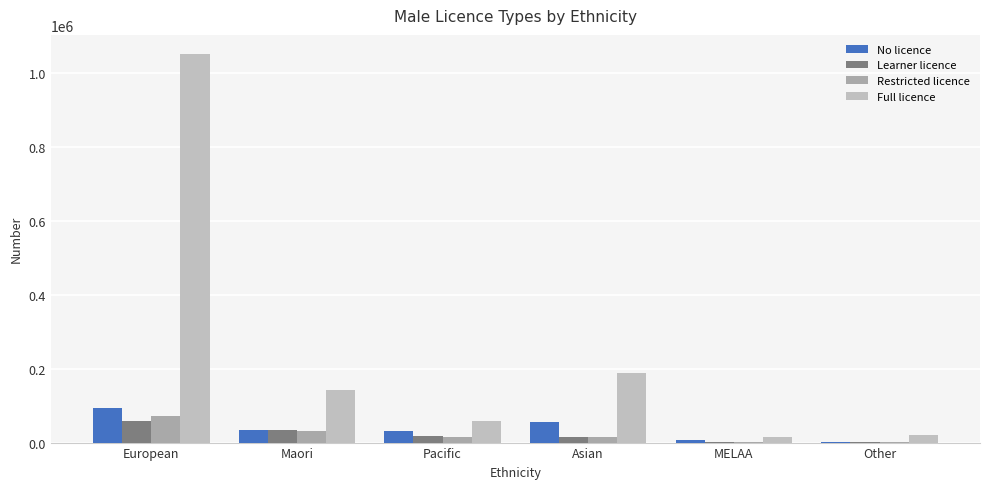

At which category does the chart reach its minimum across all series?

Other